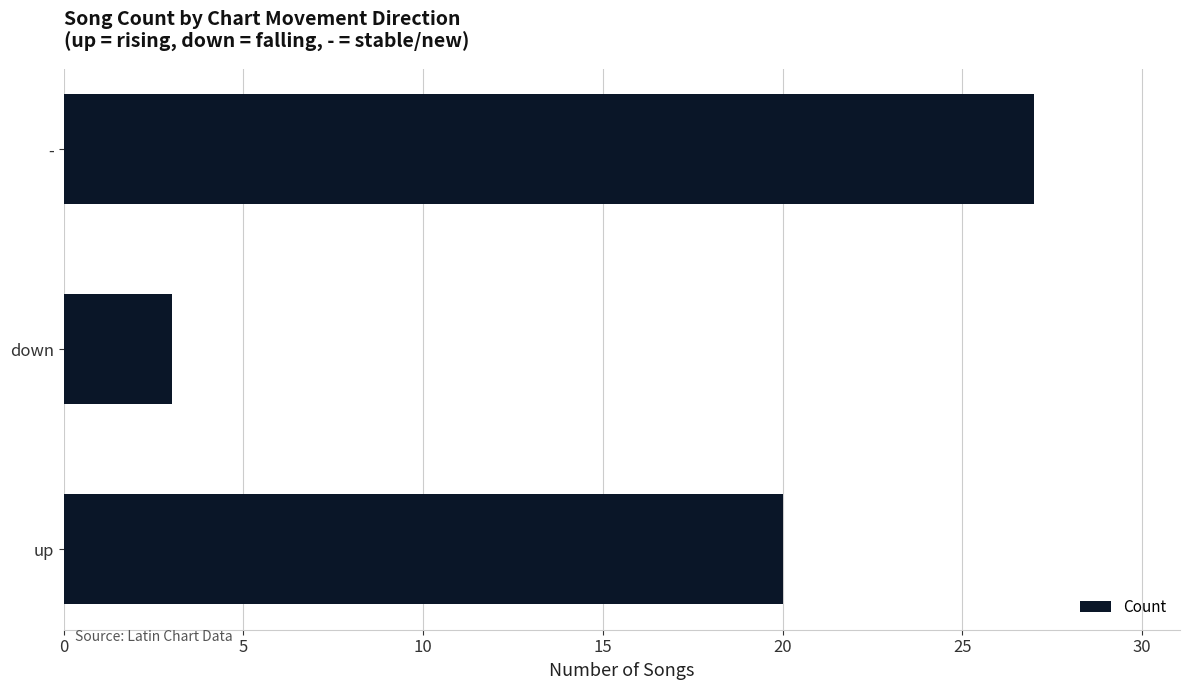

Which category has the lowest value across all series?

down